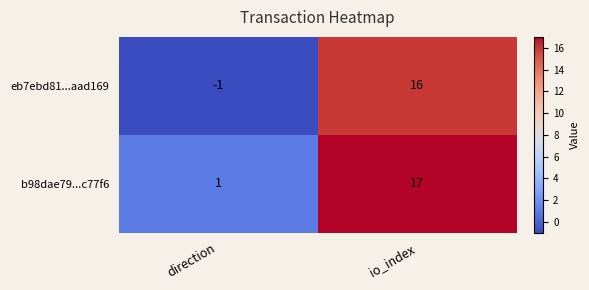

What is the spread (max minus min) of values at io_index?

1